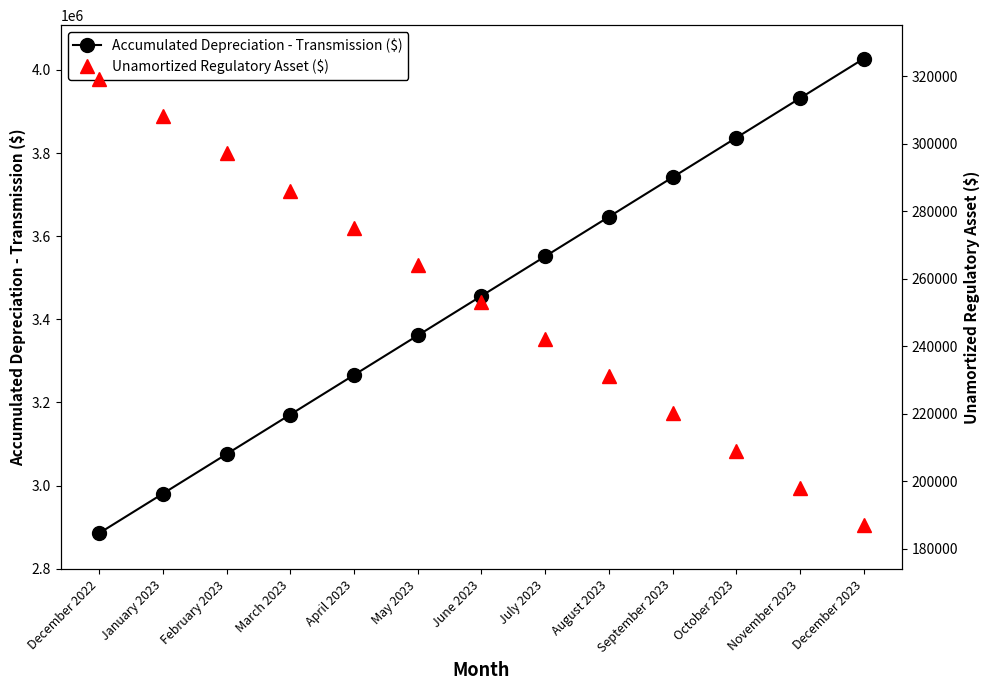

What are all the series names shown in the legend?

Accumulated Depreciation - Transmission ($), Unamortized Regulatory Asset ($)